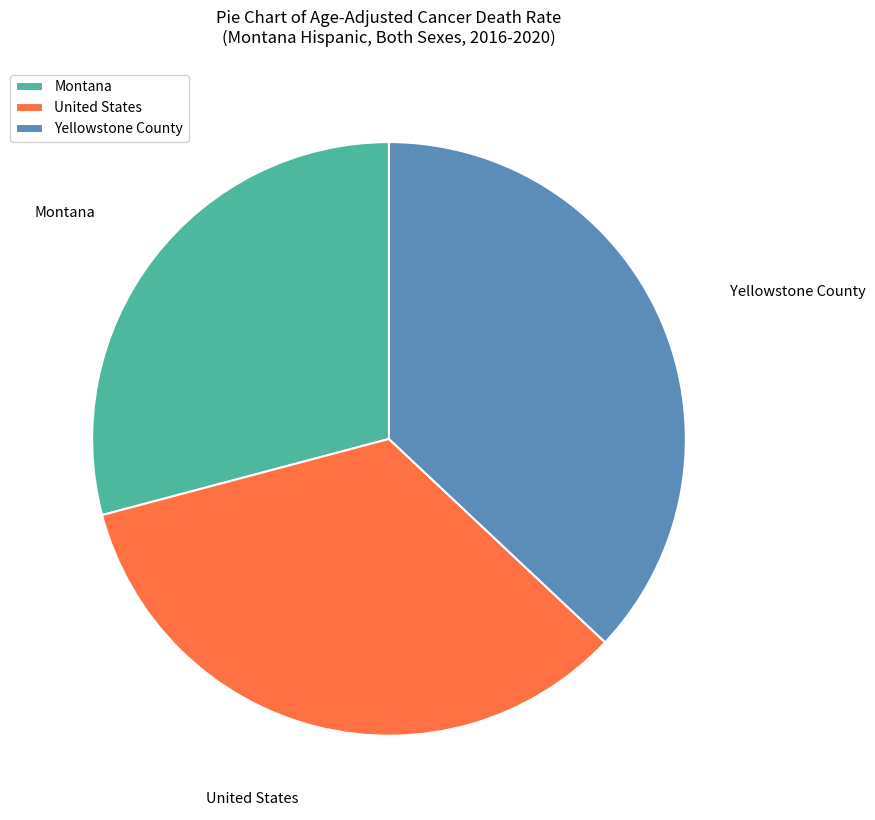

What is the ratio of the value at Montana to the value at Yellowstone County?

0.8